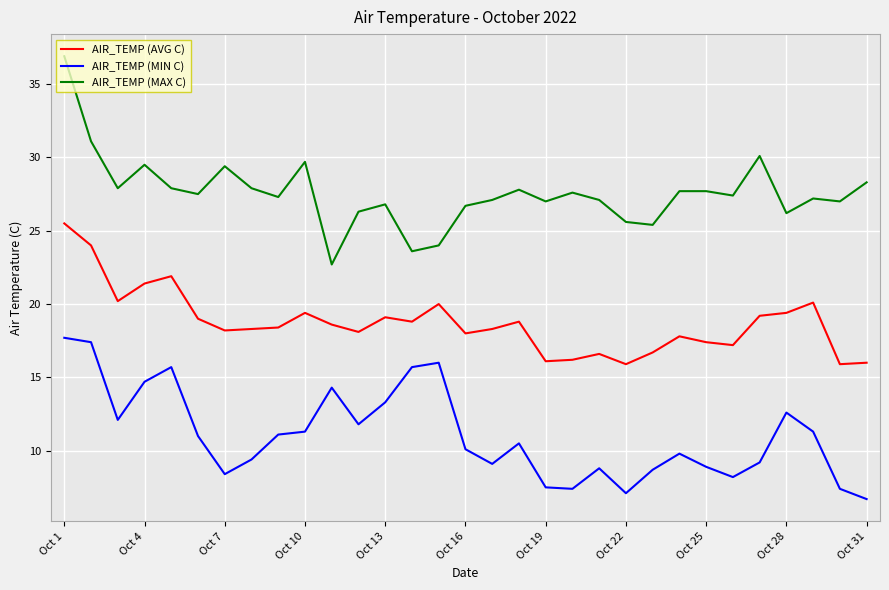

True or false: AIR_TEMP (AVG C) and AIR_TEMP (MIN C) cross at least once.

False